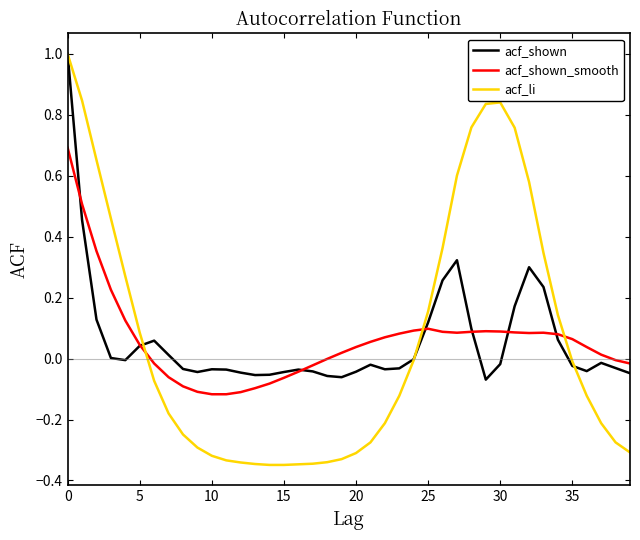

Which series has the widest spread of values?

acf_li